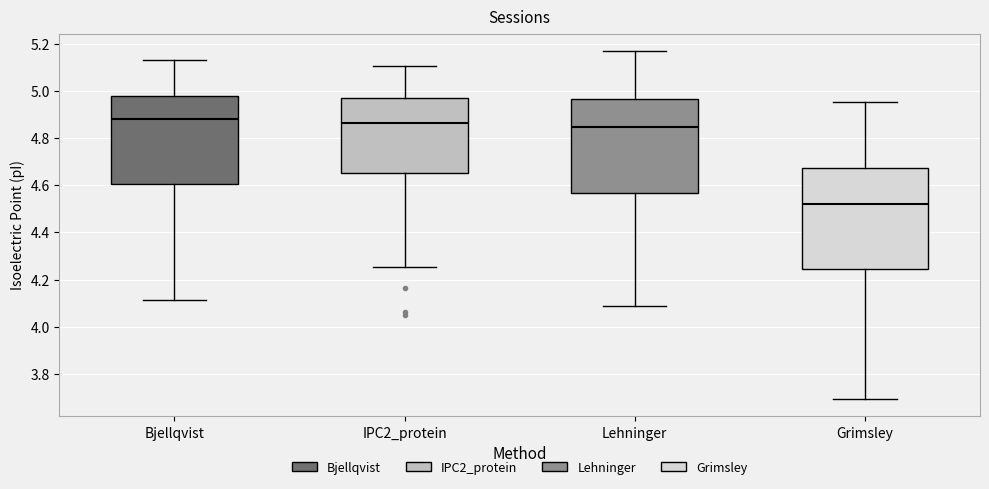

Reading left to right, transcribe this box plot: for each box, give where its median line is, the range the box spans, and where its two whiskers end, as read against the y-axis. The values are not printed on the chart, so give them approximately, as read against the axis.

Bjellqvist: median 4.88, box 4.60 to 4.98, whiskers 4.12 to 5.14
IPC2_protein: median 4.86, box 4.66 to 4.96, whiskers 4.26 to 5.10
Lehninger: median 4.84, box 4.56 to 4.96, whiskers 4.08 to 5.16
Grimsley: median 4.52, box 4.24 to 4.68, whiskers 3.70 to 4.96